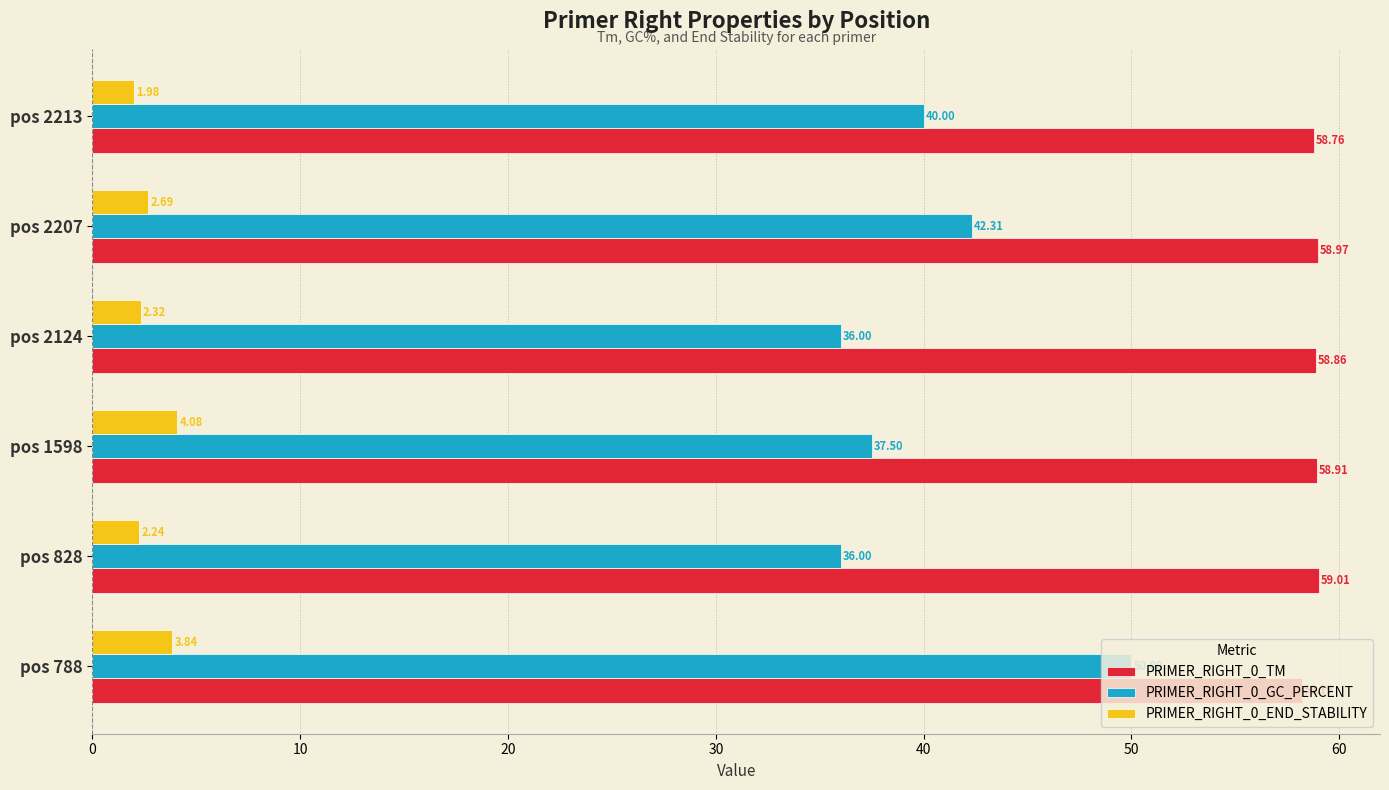

Is the value of PRIMER_RIGHT_0_END_STABILITY at pos 828 greater than the value of PRIMER_RIGHT_0_TM at pos 2207?

No